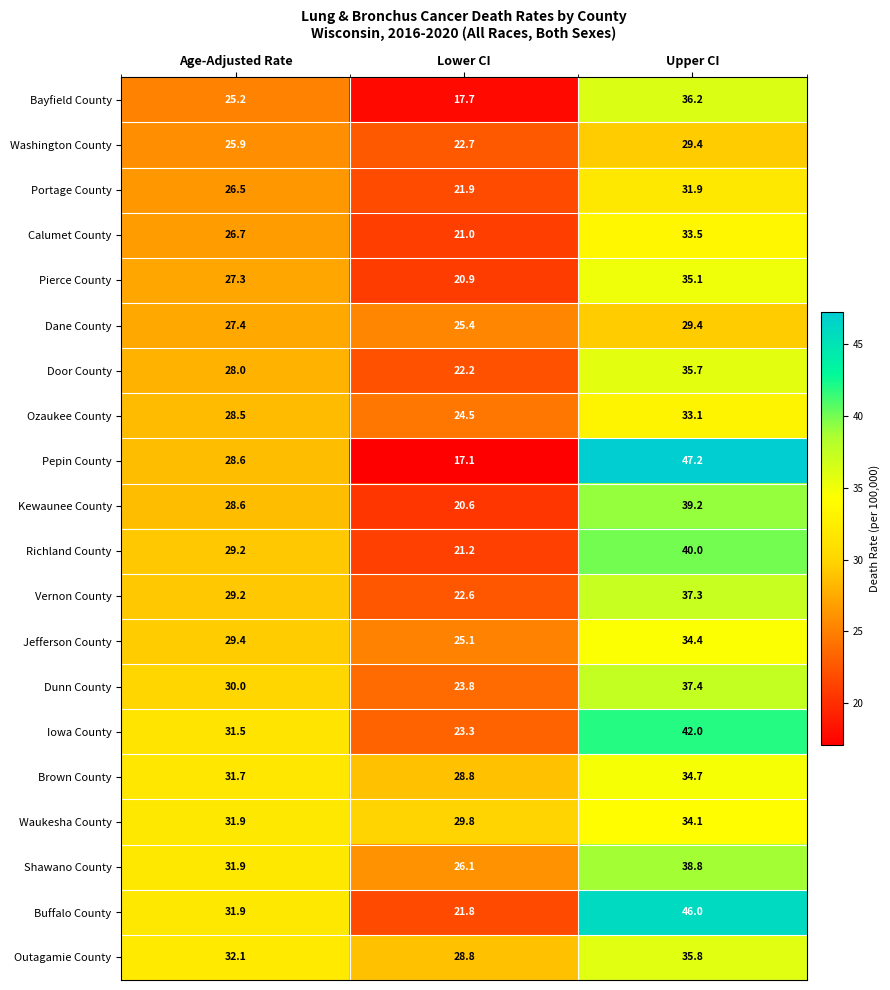

What is the total value across all series at Upper CI?

731.2